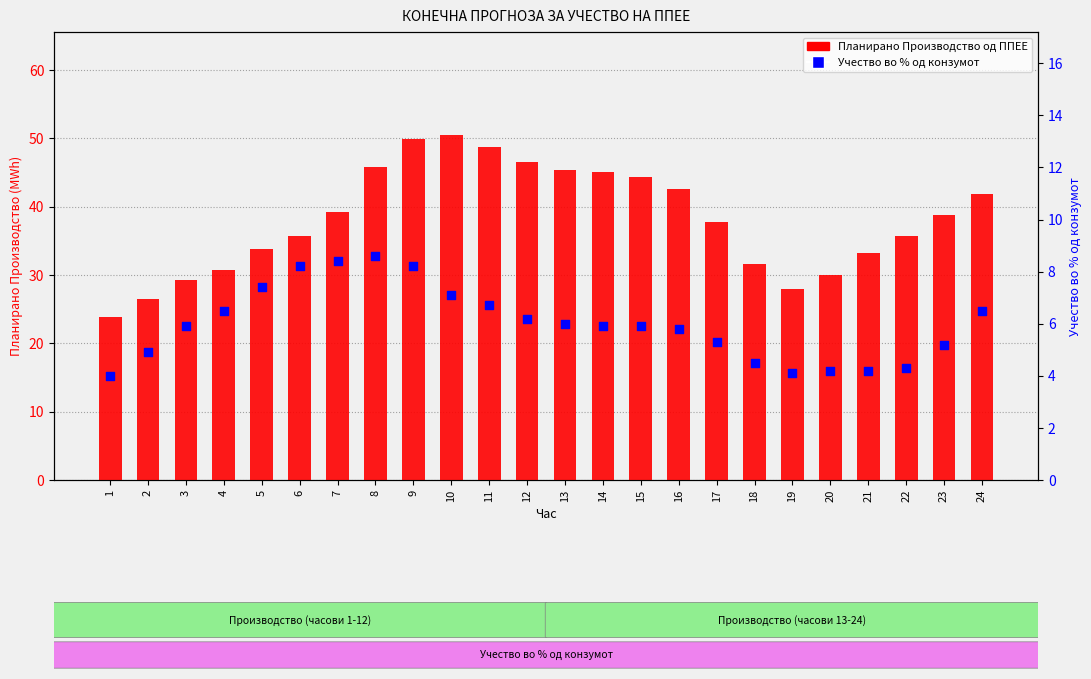

At which category is the sum across all series the highest?

9